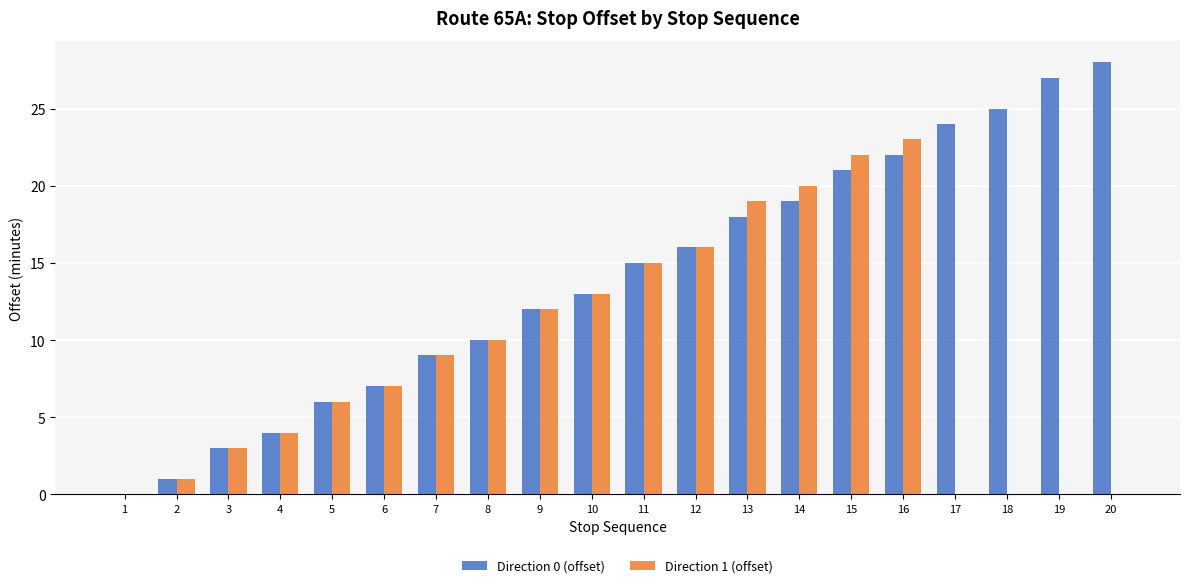

What are all the series names shown in the legend?

Direction 0 (offset), Direction 1 (offset)